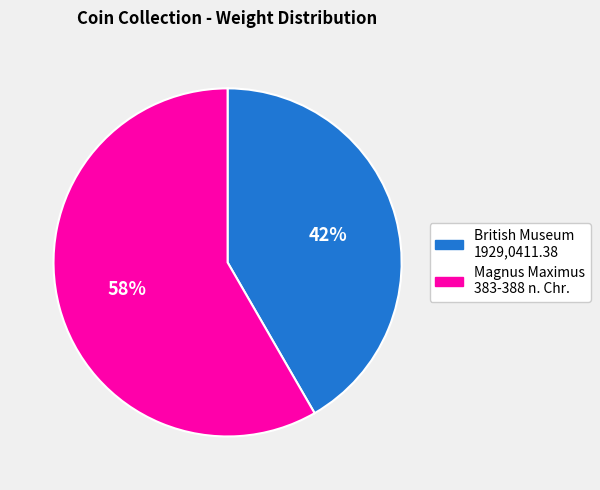

To the nearest percent, what is the average slice percentage?

50%